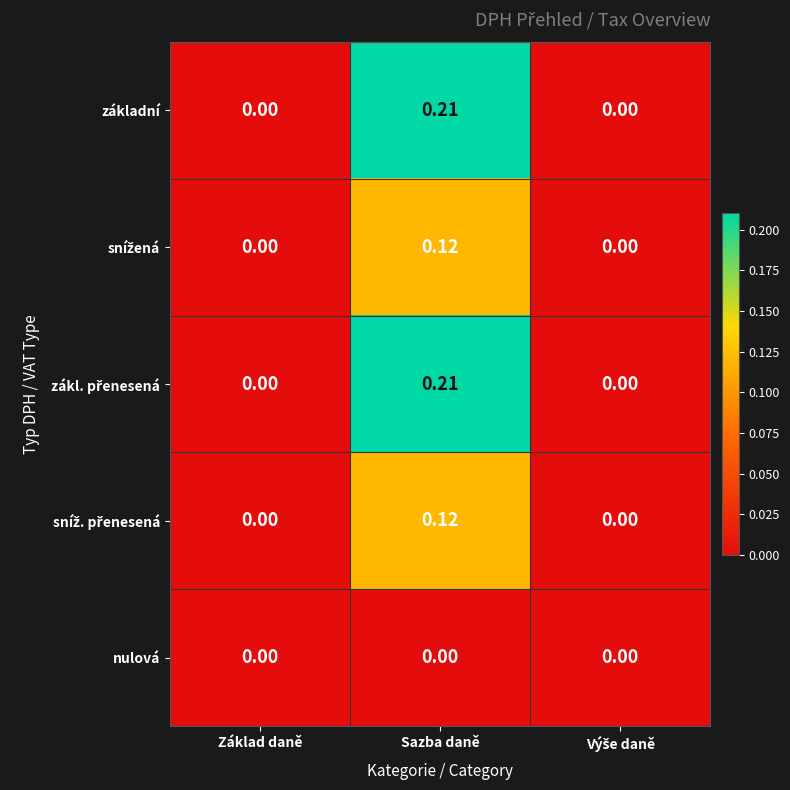

What is the total value across all series at Sazba daně?

0.7